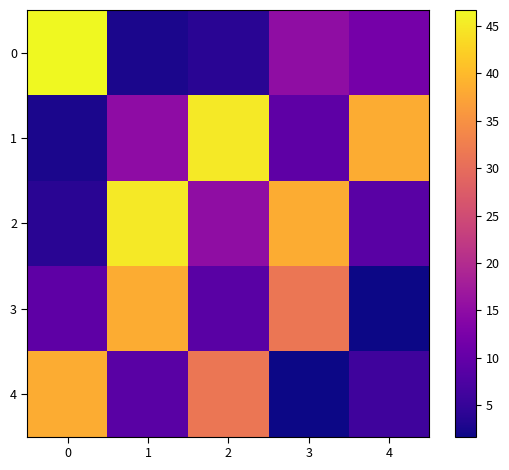

Reading left to right, list all the values displayed in this chart.

0: 0=46.6	1=2.6	2=3.9	3=15.2	4=12.0
1: 0=2.6	1=15.1	2=45.0	3=9.3	4=38.4
2: 0=3.9	1=45.0	2=15.2	3=38.4	4=8.9
3: 0=9.3	1=38.4	2=8.9	3=31.4	4=1.7
4: 0=38.4	1=8.9	2=31.4	3=1.7	4=6.1